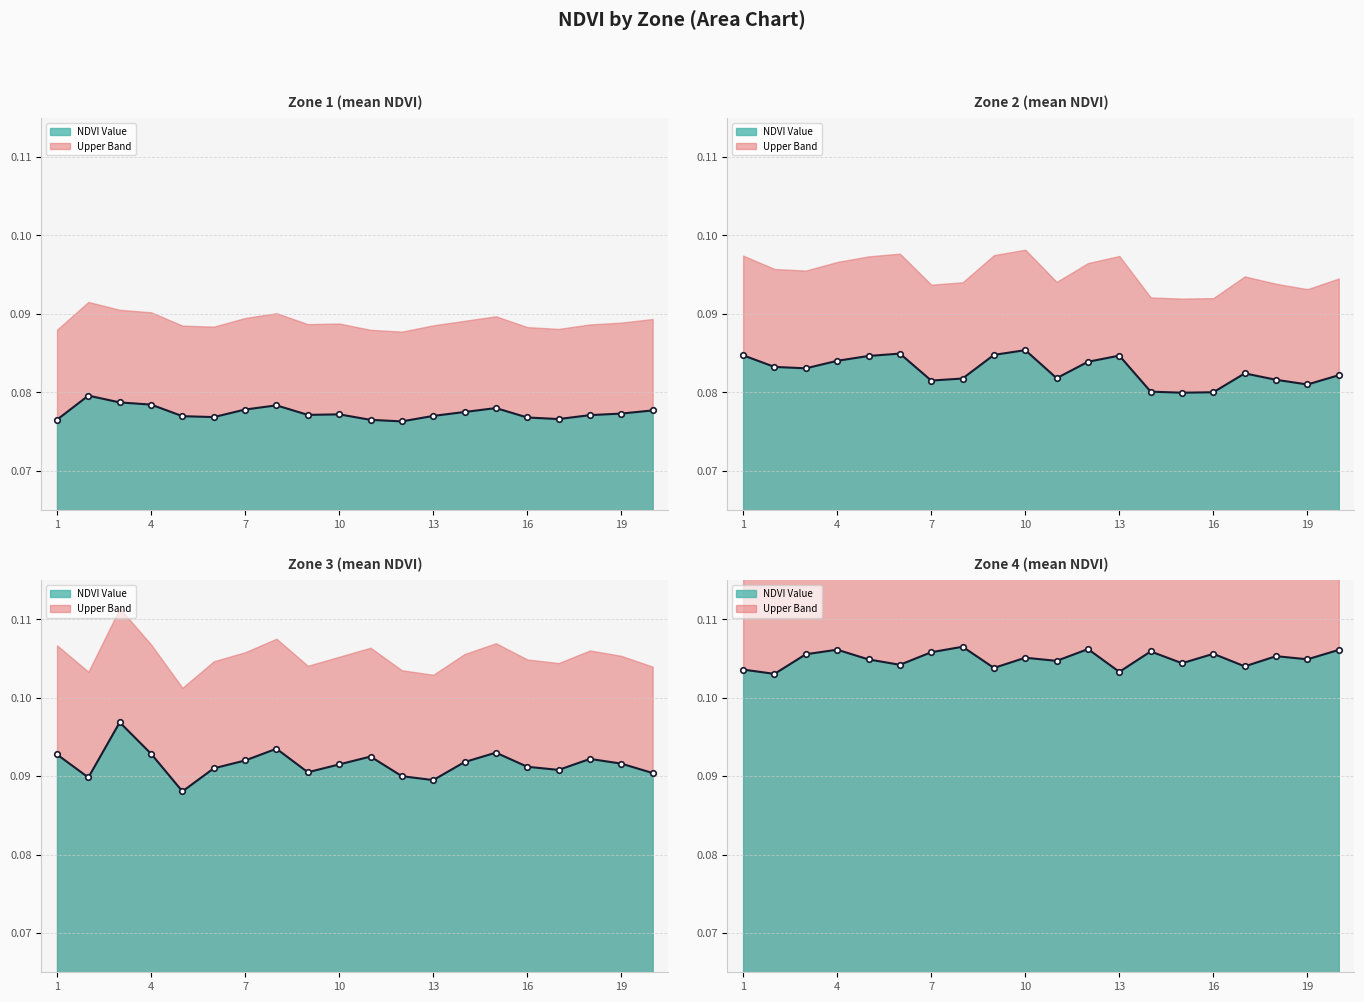

What is the value of the Zone 4 (mean NDVI) line point at the 16th from the left?

0.1